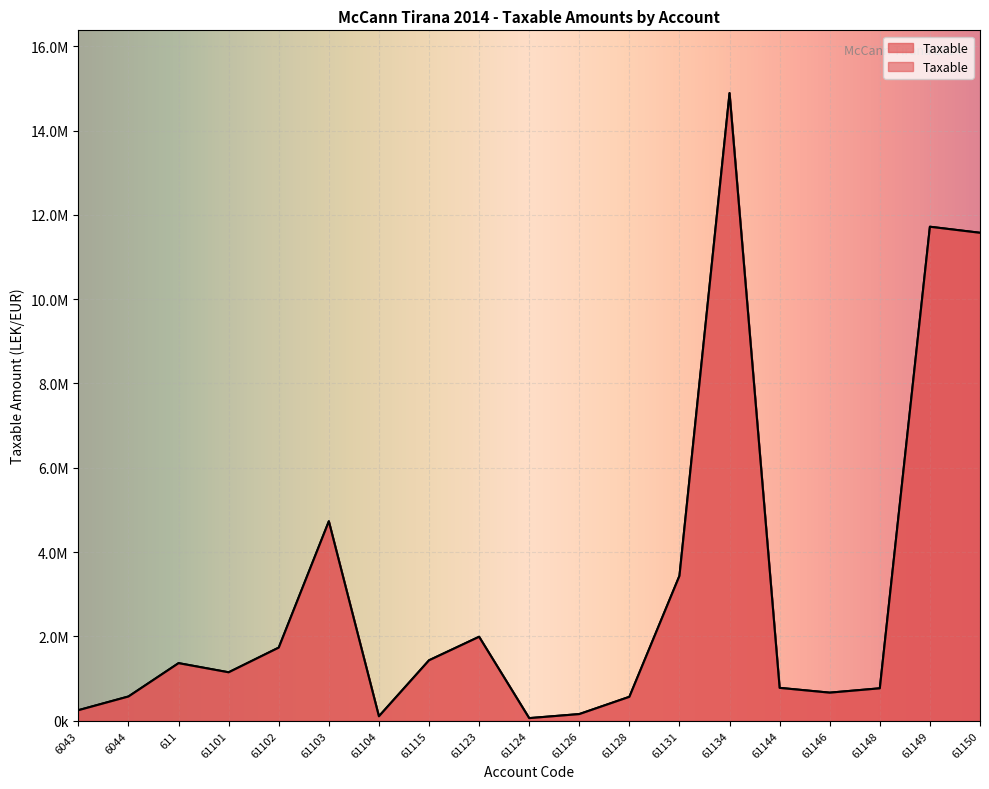

What is the greatest value displayed?

14887859.8